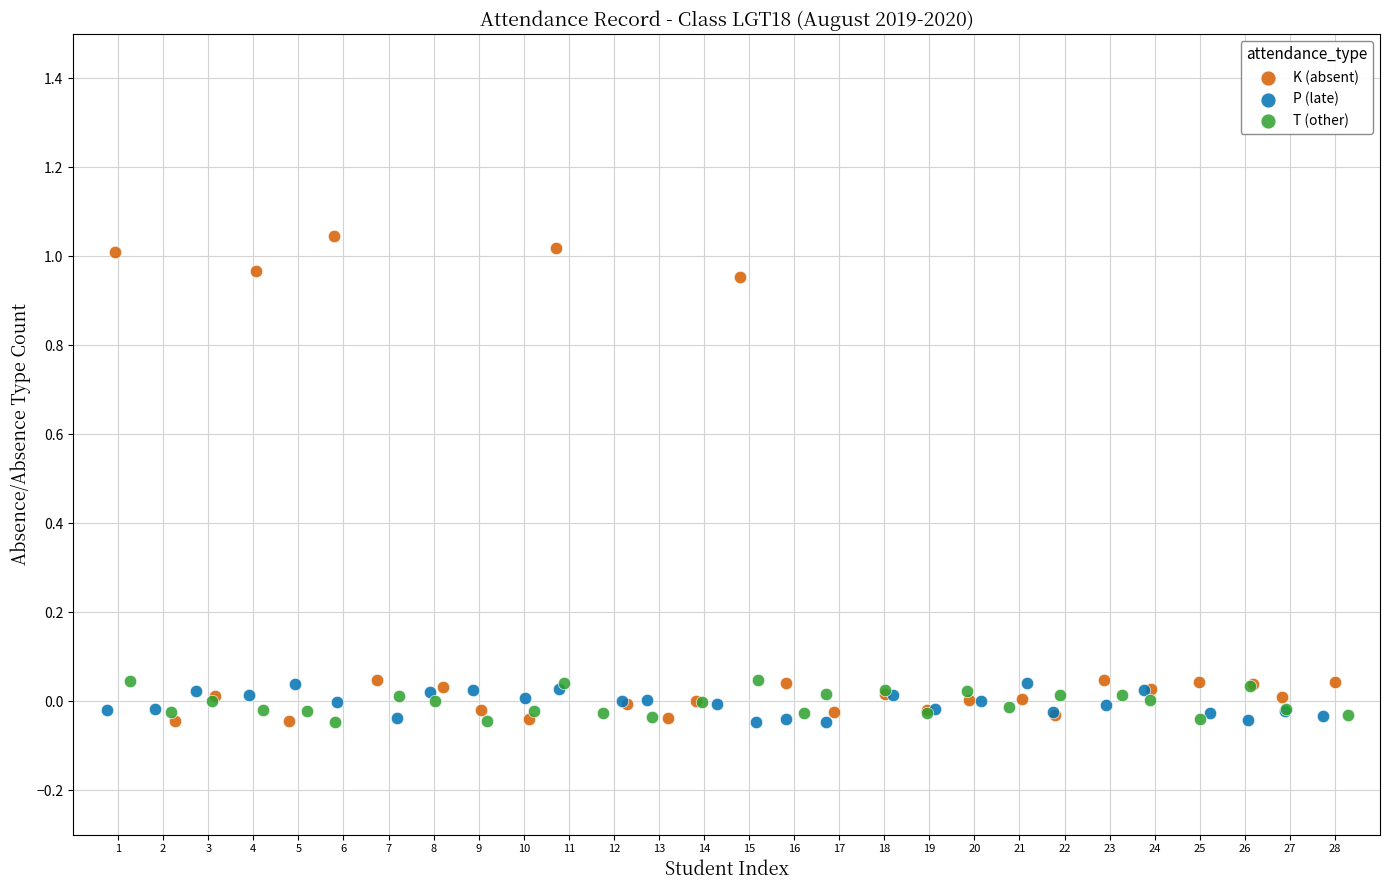

Which series has the widest spread of Y values?

K (absent)